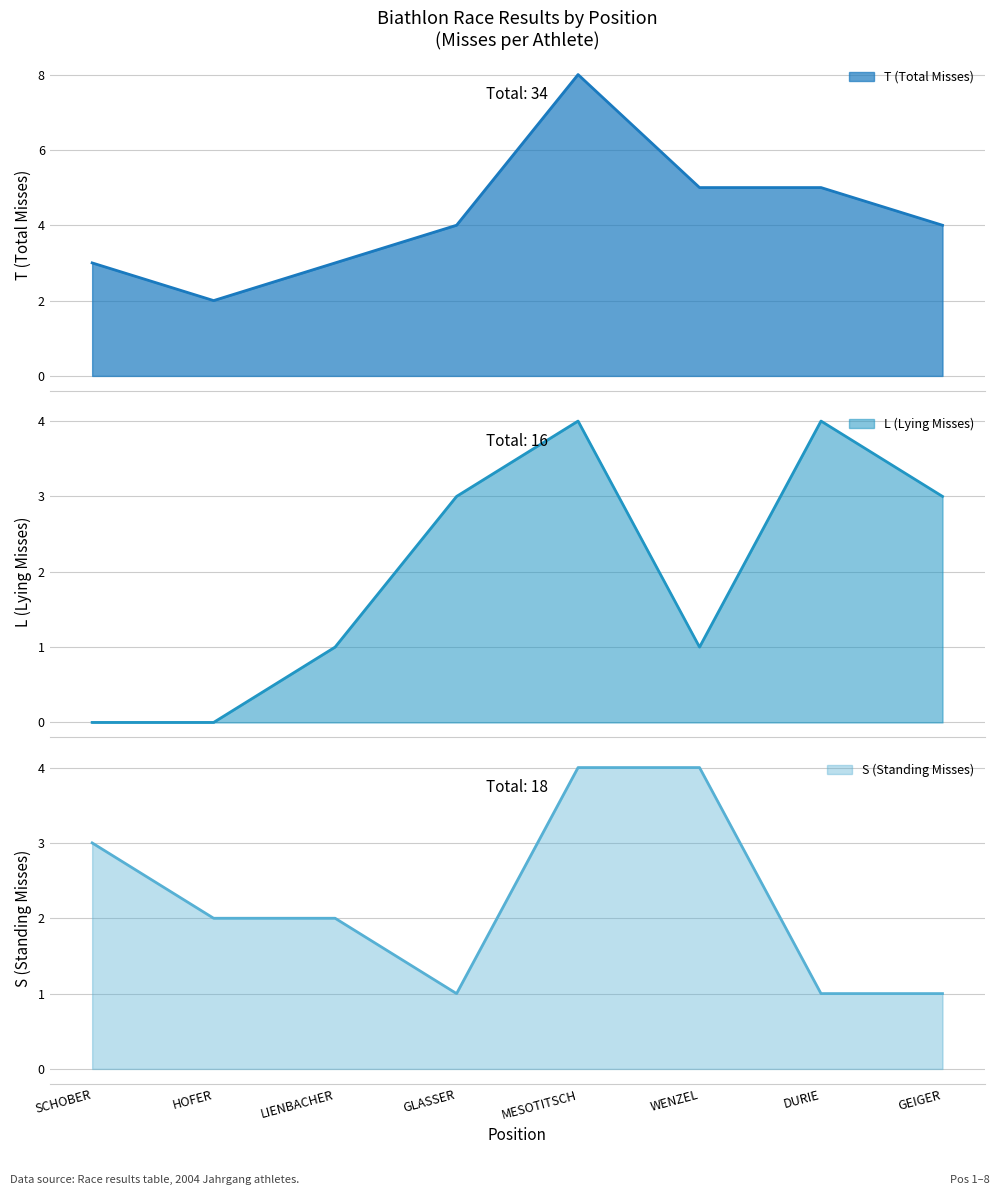

Which series has the widest spread of values?

T (Total Misses)